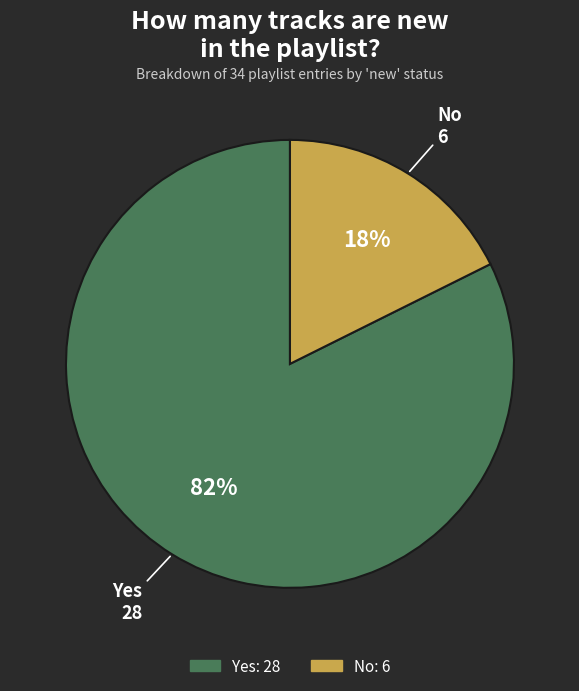

What percentage is the Yes slice, to the nearest percent?

82%